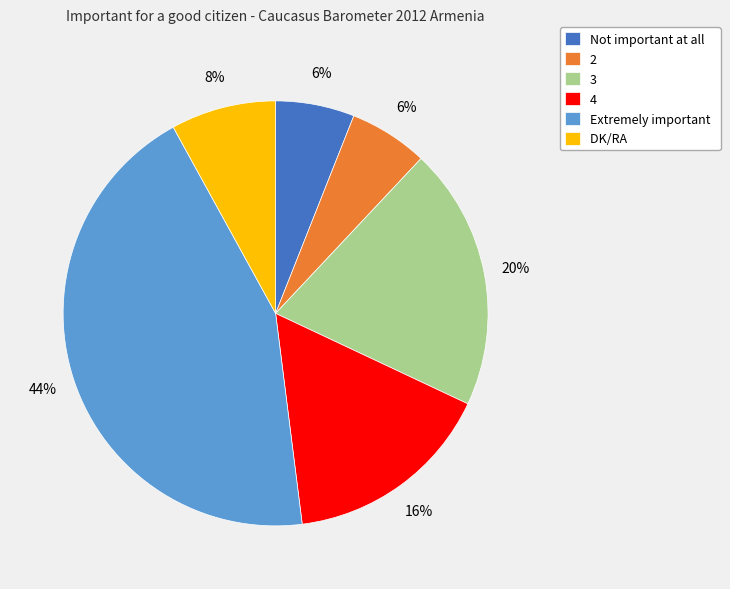

Approximately how many times larger is the value at 2 compared to 4?

0.4